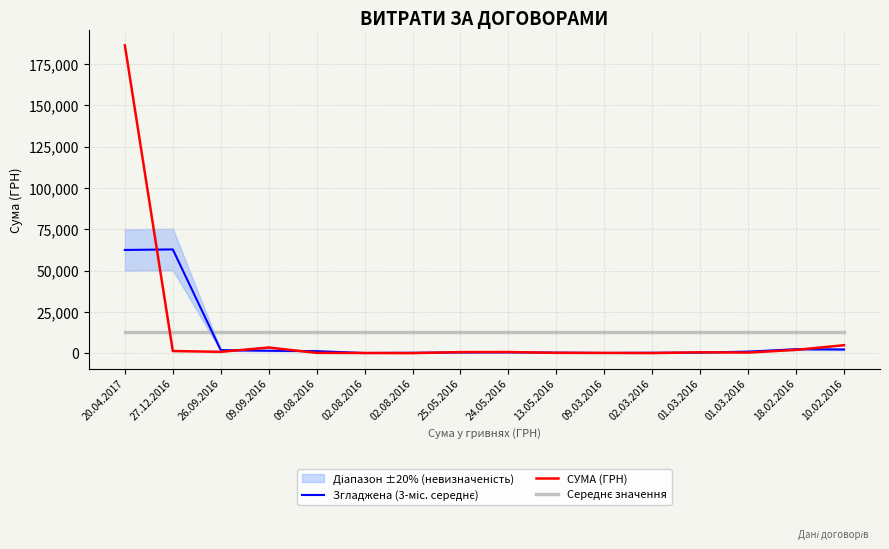

How many intersections are there between СУМА (ГРН) and Згладжена (3-міс. середнє)?

10